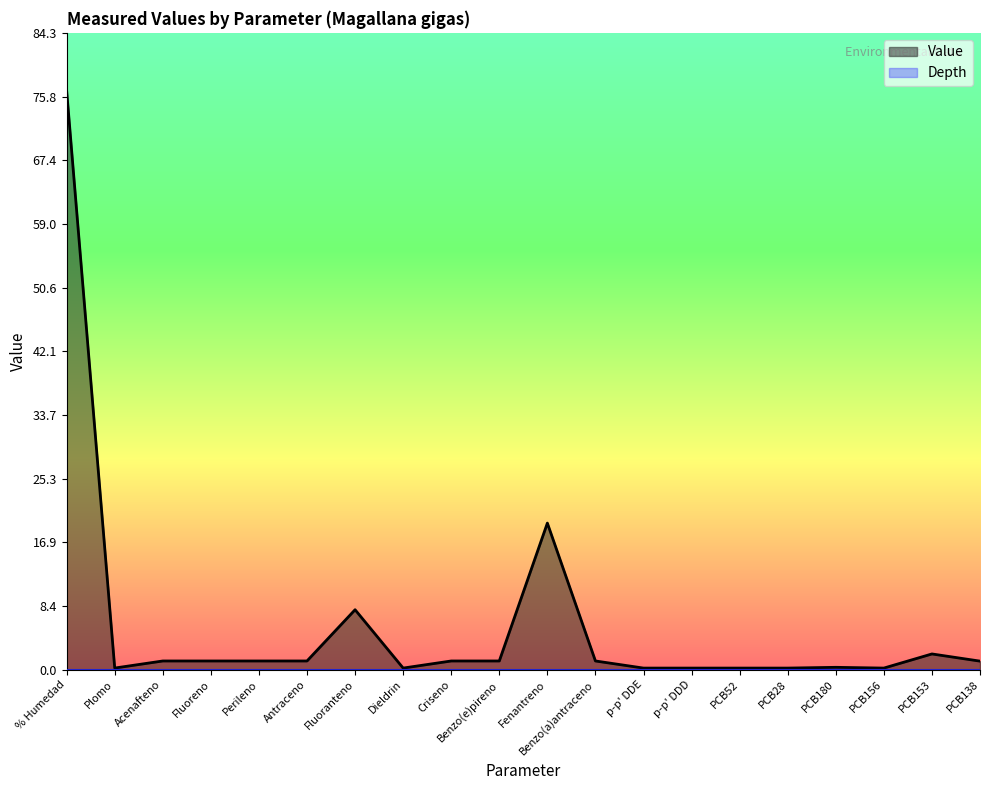

Read the value at Fluoreno.

1.2